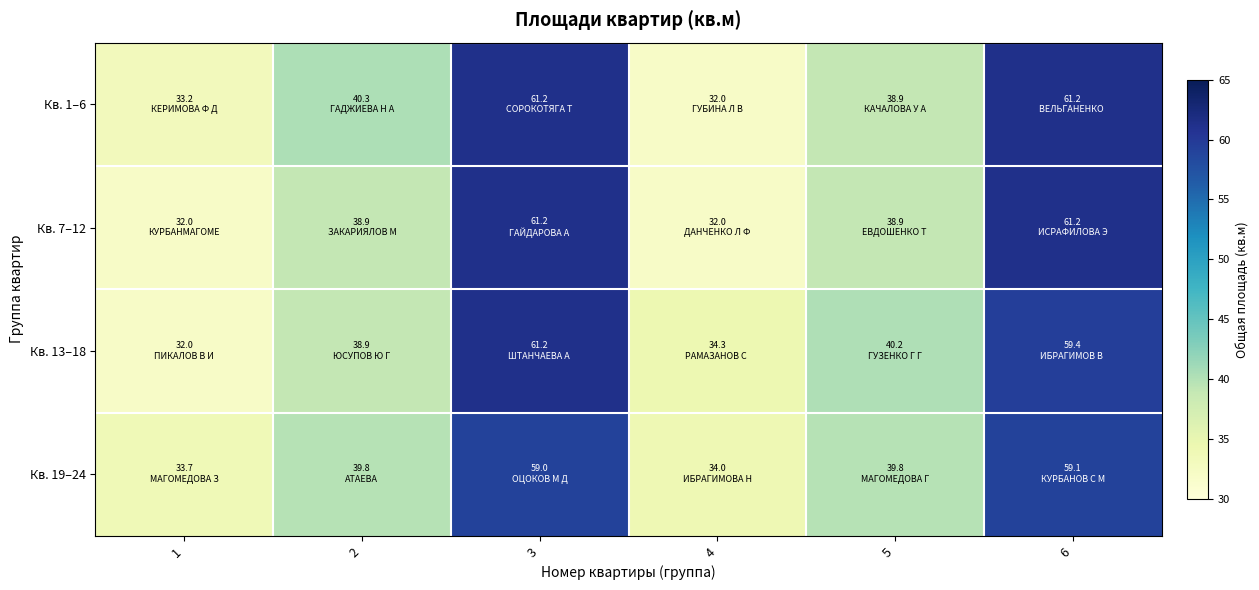

What is the total value across all series at 3?

242.6